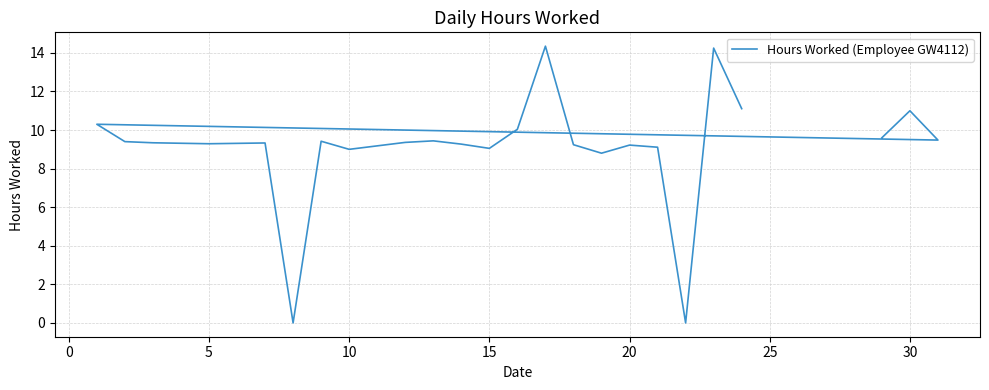

Does the chart have visible grid lines?

Yes